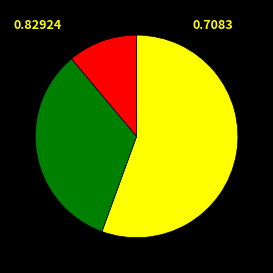

Is there a majority slice in this chart?

Yes